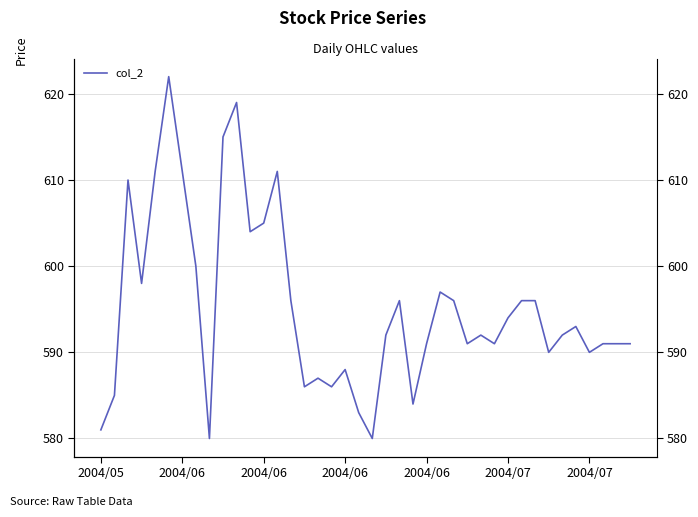

True or false: there are more than 1 points higher than both neighbors.

True